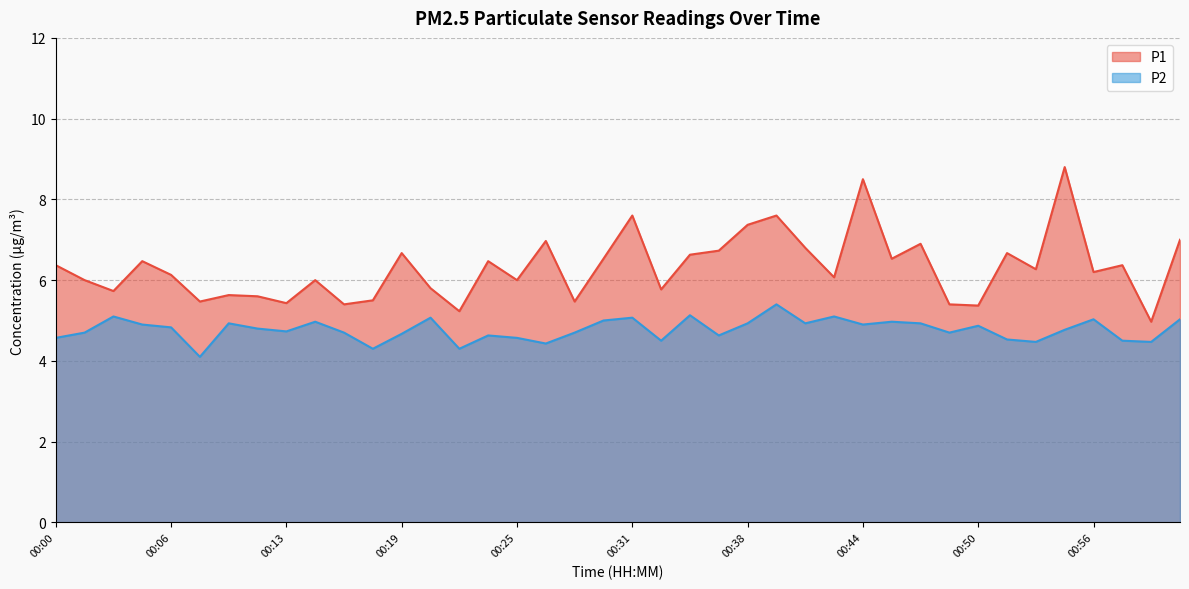

Reading right to left, extract all data points from this chart.

P1: 7.0	5.0	6.4	6.2	8.8	6.3	6.7	5.4	5.4	6.9	6.5	8.5	6.1	6.8	7.6	7.4	6.7	6.6	5.8	7.6	6.5	5.5	7.0	6.0	6.5	5.2	5.8	6.7	5.5	5.4	6.0	5.4	5.6	5.6	5.5	6.1	6.5	5.7	6.0	6.4
P2: 5.0	4.5	4.5	5.0	4.8	4.5	4.5	4.9	4.7	4.9	5.0	4.9	5.1	4.9	5.4	4.9	4.6	5.1	4.5	5.1	5.0	4.7	4.4	4.6	4.6	4.3	5.1	4.7	4.3	4.7	5.0	4.7	4.8	4.9	4.1	4.8	4.9	5.1	4.7	4.6